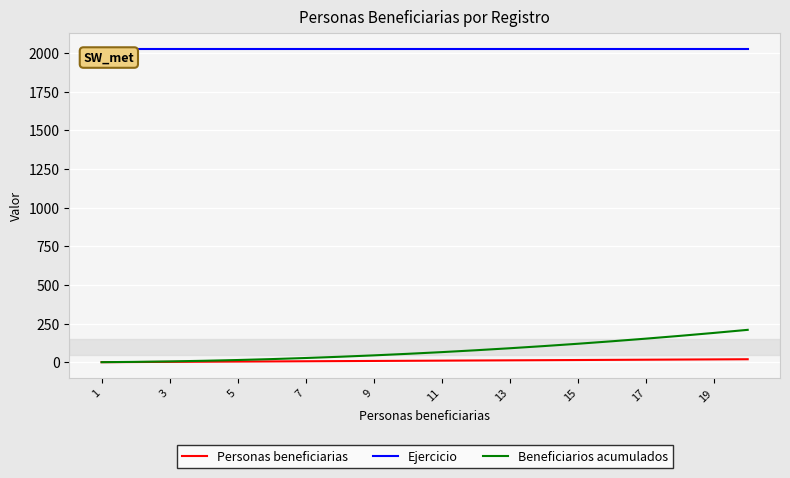

What are all the series names shown in the legend?

Personas beneficiarias, Ejercicio, Beneficiarios acumulados